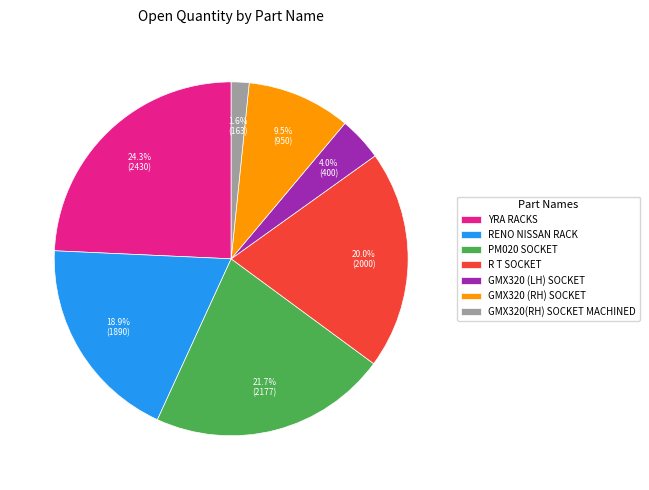

To the nearest percent, what is the difference between the largest and smallest slice percentages?

23%